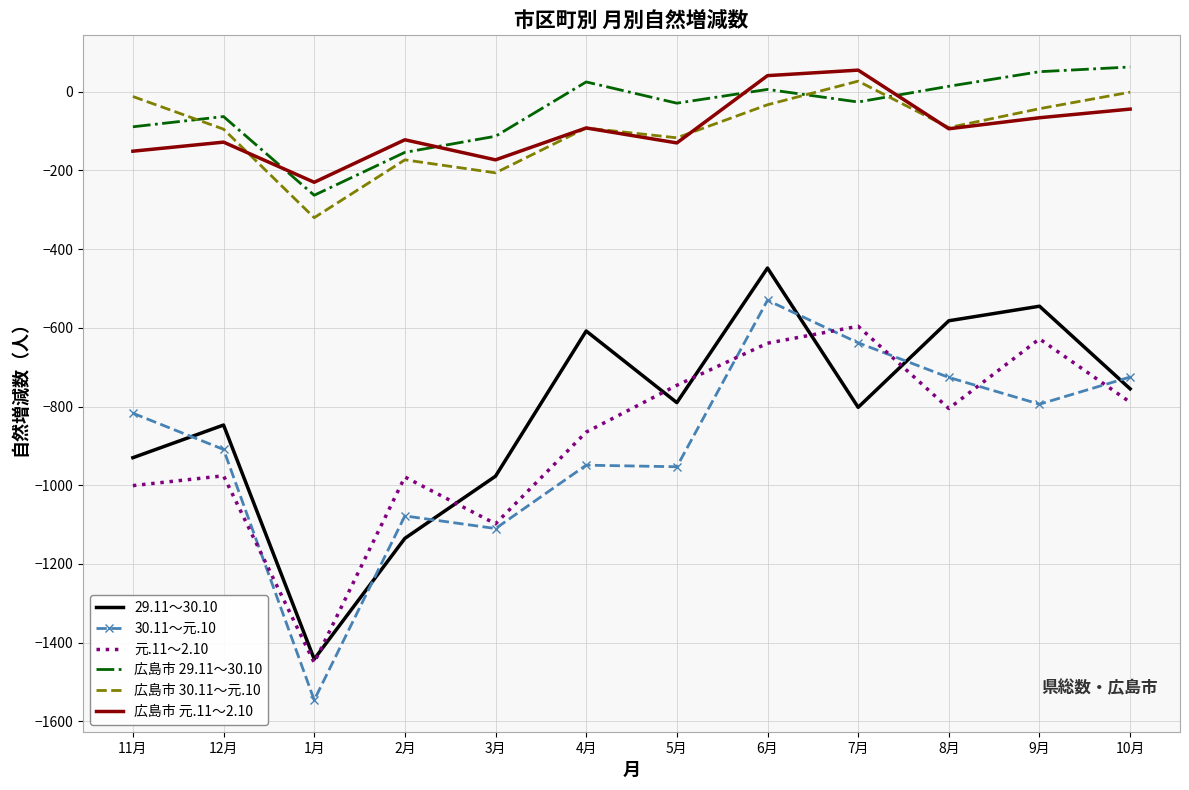

True or false: 広島市 29.11～30.10 and 広島市 30.11～元.10 intersect in this chart.

True